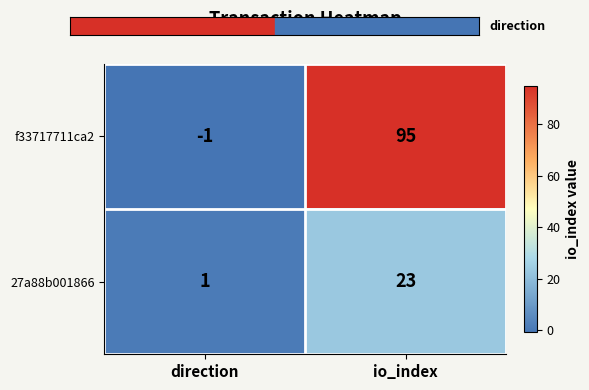

What is the minimum value shown in the chart?

-1